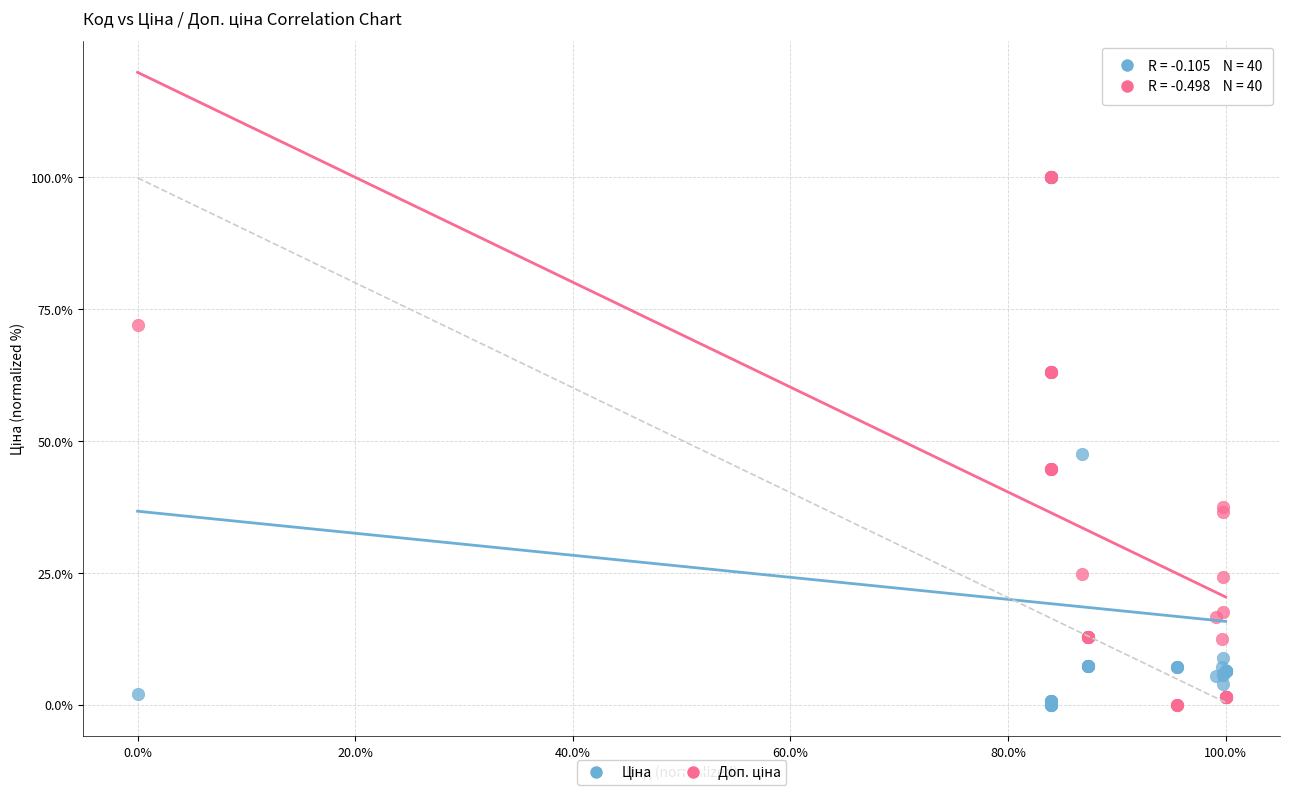

Across all series, what Y value is closest to 50?

47.6